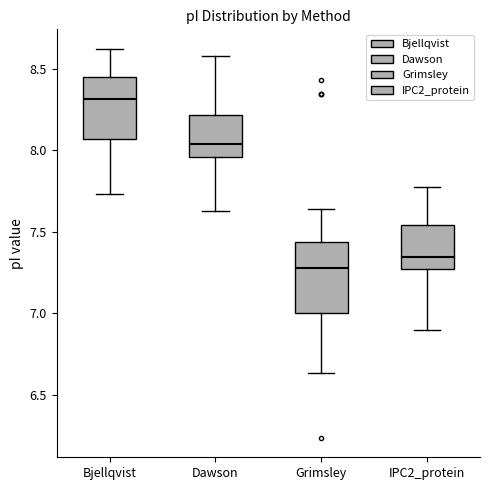

Reading left to right, read every box against the y-axis: the position of its median line, the range the box covers, and the ends of its whiskers. The values are not printed on the chart, so give them approximately, as read against the axis.

Bjellqvist: median 8.30, box 8.05 to 8.45, whiskers 7.75 to 8.60
Dawson: median 8.05, box 7.95 to 8.20, whiskers 7.65 to 8.60
Grimsley: median 7.30, box 7.00 to 7.45, whiskers 6.65 to 7.65
IPC2_protein: median 7.35, box 7.25 to 7.55, whiskers 6.90 to 7.80